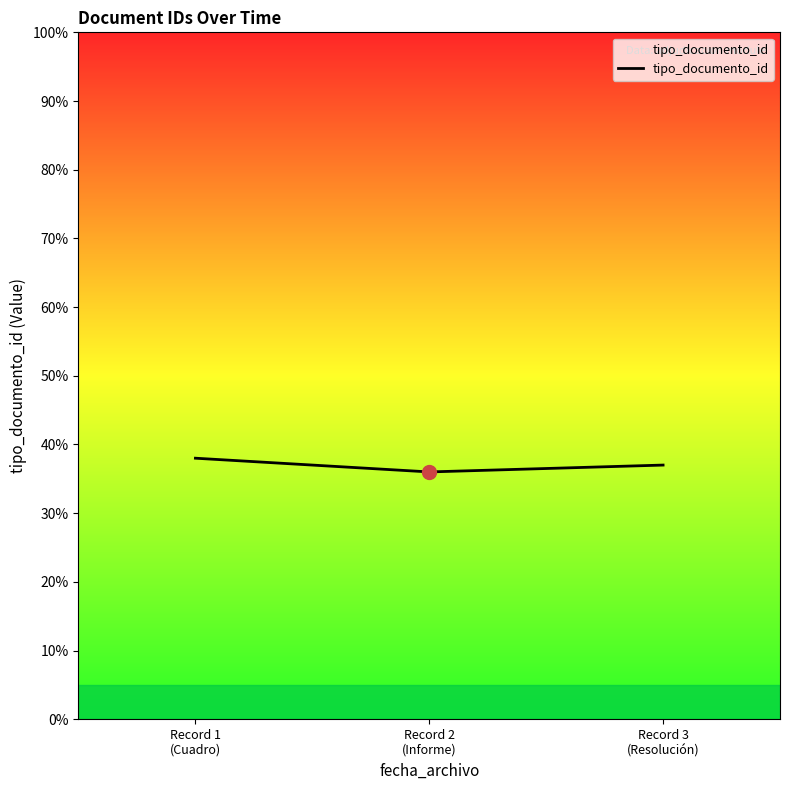

What is the change in value from Record 1
(Cuadro) to Record 2
(Informe)?

-2